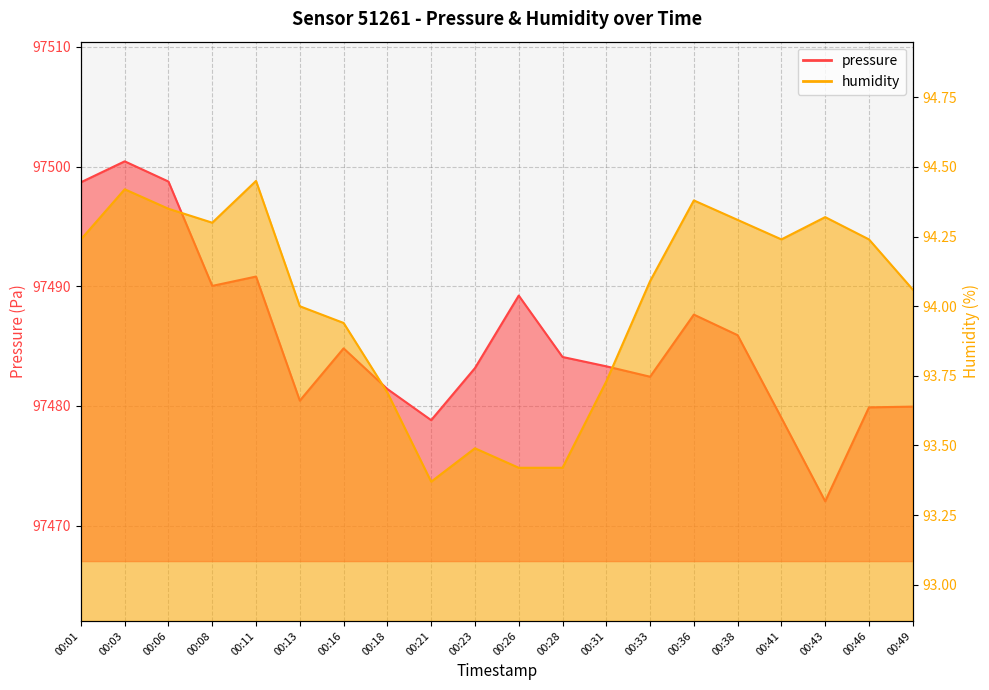

True or false: humidity and pressure cross at least once.

False